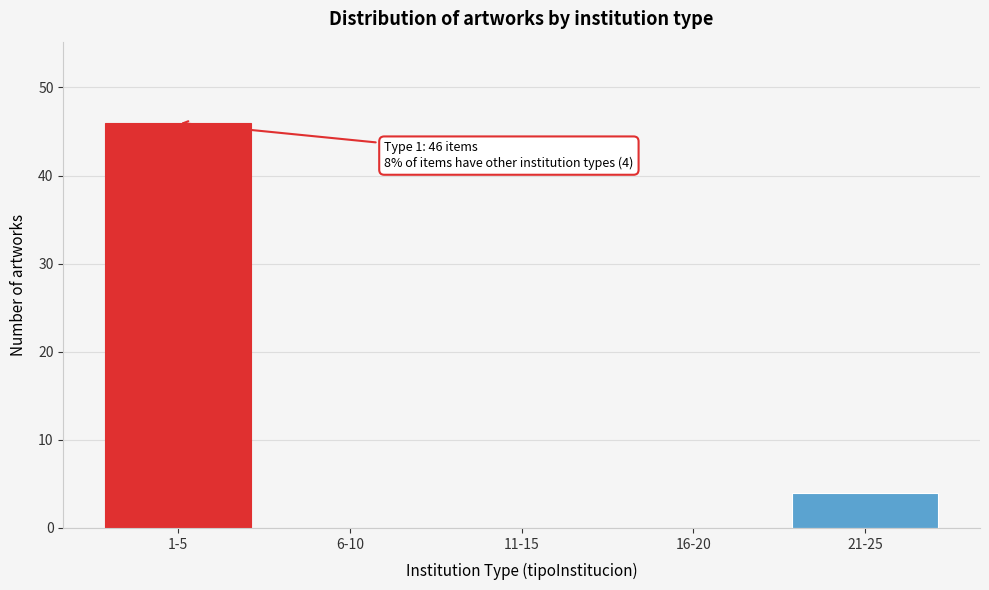

Reading left to right, extract all data points from this chart.

1-5=46	6-10=0	11-15=0	16-20=0	21-25=4